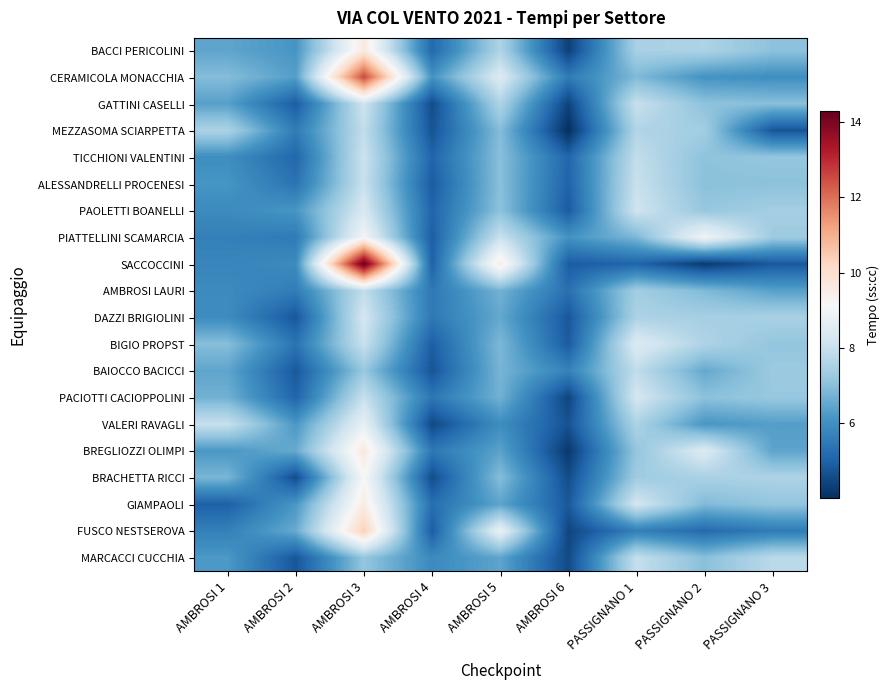

List the series in order of their peak value, highest first.

SACCOCCINI, CERAMICOLA MONACCHIA, FUSCO NESTSEROVA, BREGLIOZZI OLIMPI, BACCI PERICOLINI, GIAMPAOLI, BRACHETTA RICCI, PIATTELLINI SCAMARCIA, VALERI RAVAGLI, BIGIO PROPST, PAOLETTI BOANELLI, DAZZI BRIGIOLINI, PACIOTTI CACIOPPOLINI, GATTINI CASELLI, TICCHIONI VALENTINI, ALESSANDRELLI PROCENESI, MARCACCI CUCCHIA, MEZZASOMA SCIARPETTA, AMBROSI LAURI, BAIOCCO BACICCI